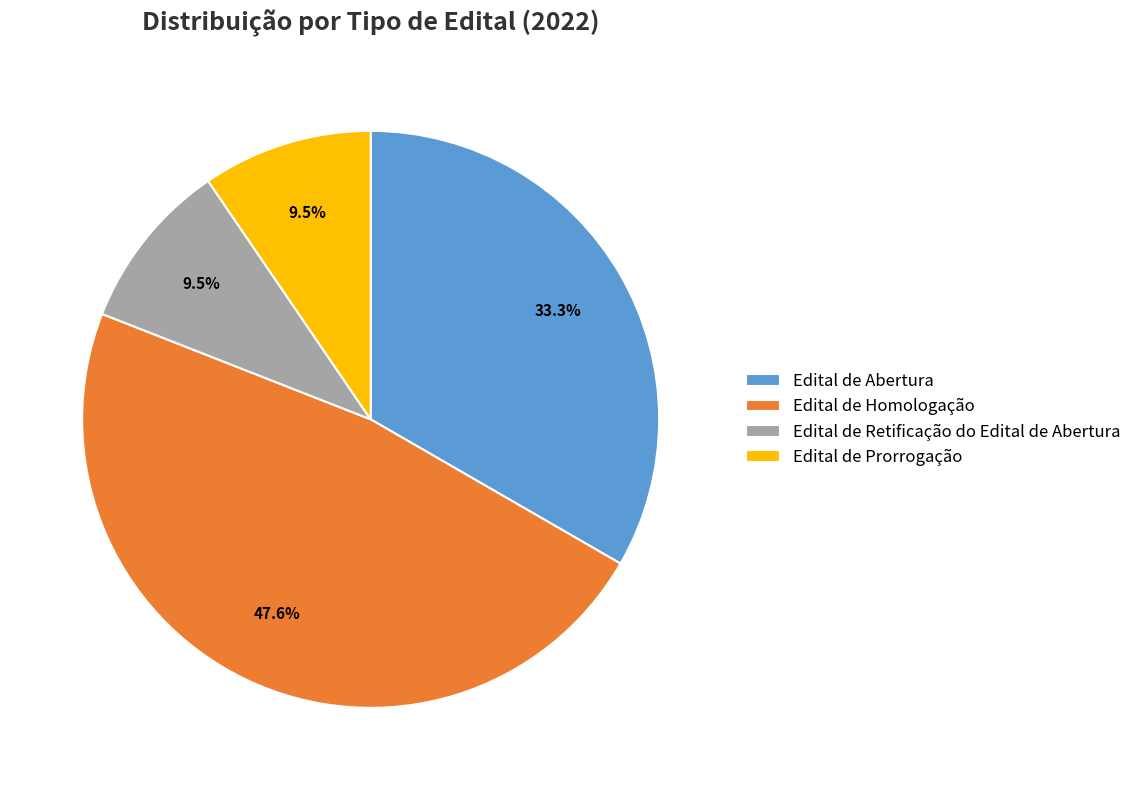

Does Edital de Homologação account for over 50% of the chart?

No